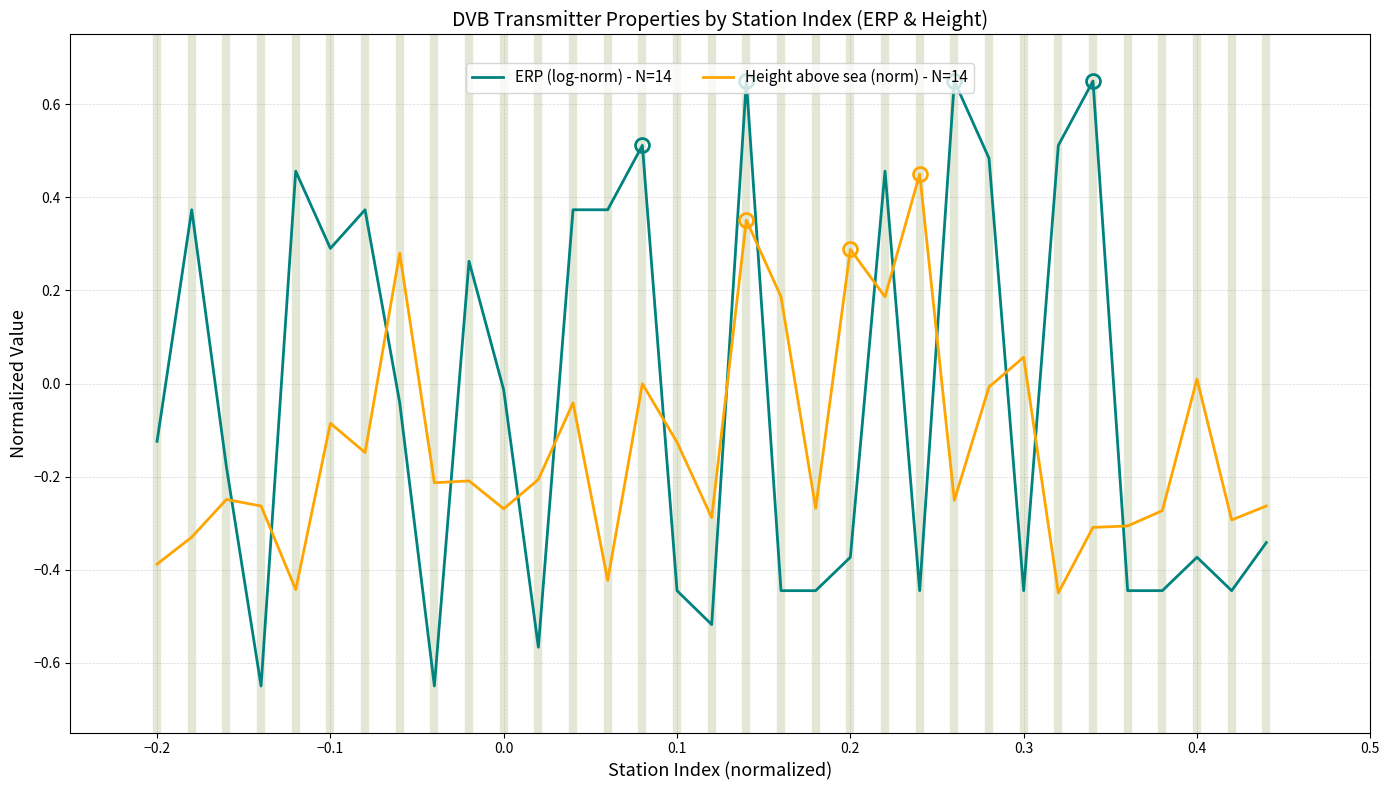

How many times do Height above sea (norm) - N=14 and ERP (log-norm) - N=14 cross each other?

15